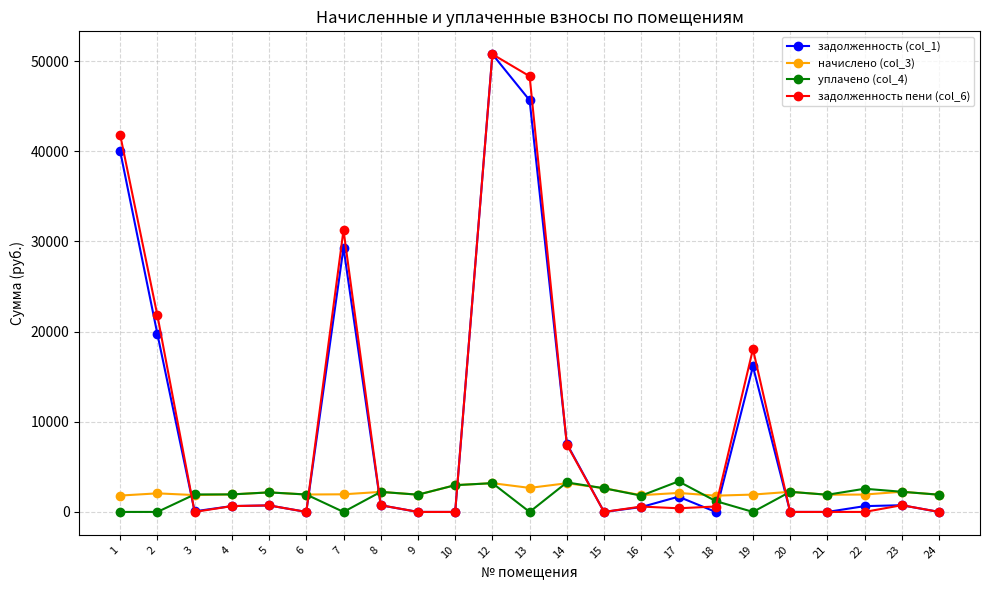

Is this an area chart (filled region under the line)?

No